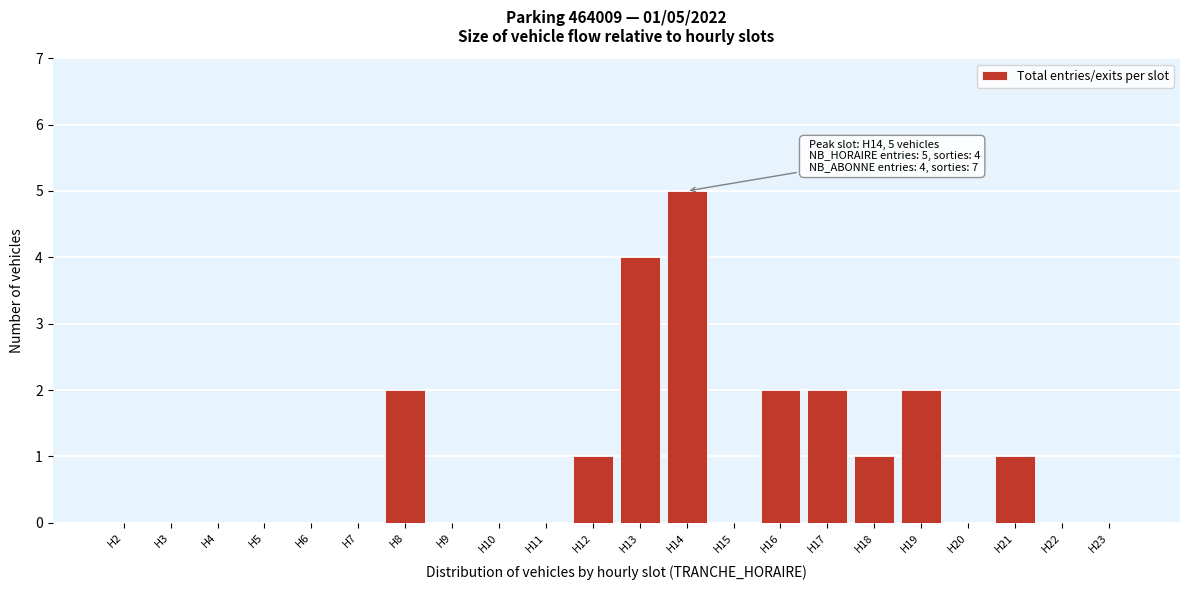

Reading left to right, what are all the values shown in this chart?

H2=0	H3=0	H4=0	H5=0	H6=0	H7=0	H8=2	H9=0	H10=0	H11=0	H12=1	H13=4	H14=5	H15=0	H16=2	H17=2	H18=1	H19=2	H20=0	H21=1	H22=0	H23=0